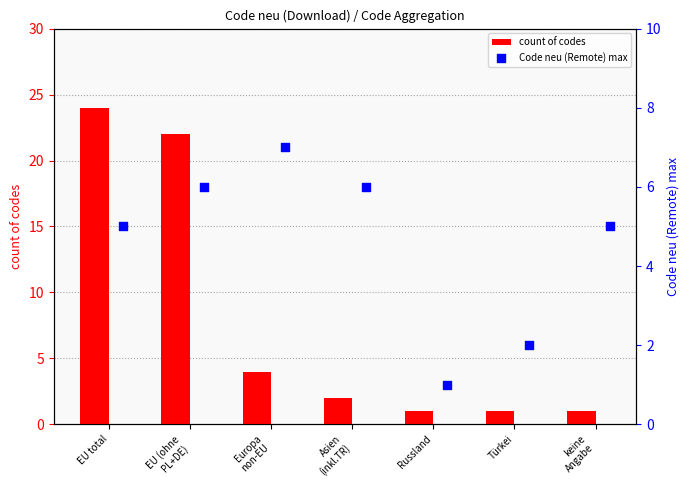

Which series contains the highest Y value?

count of codes